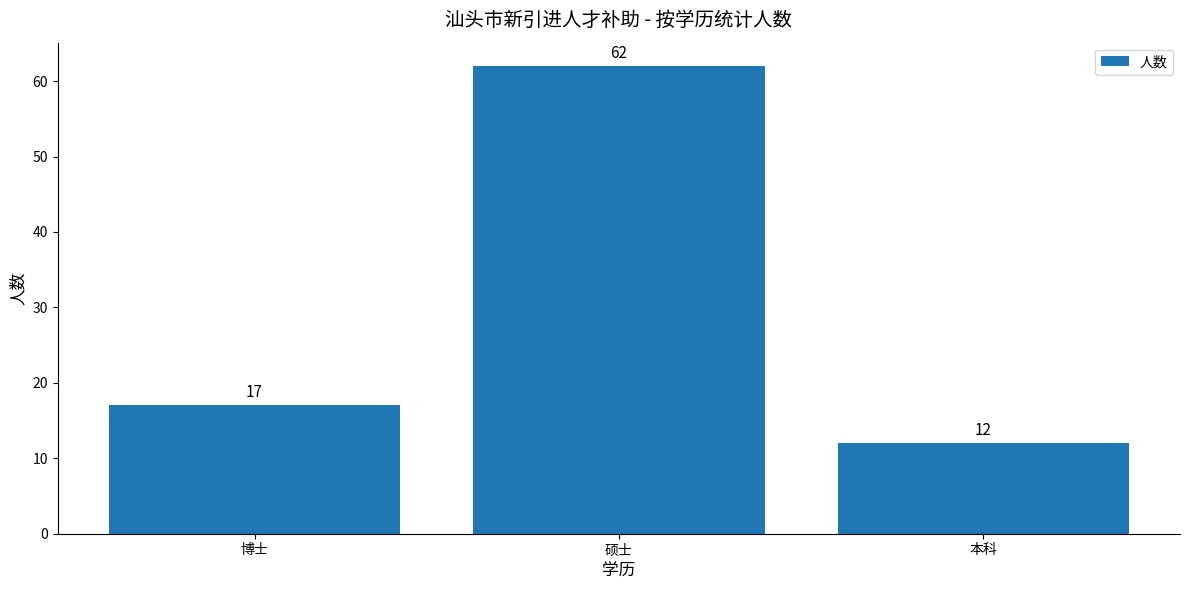

What is the sum of all values?

91